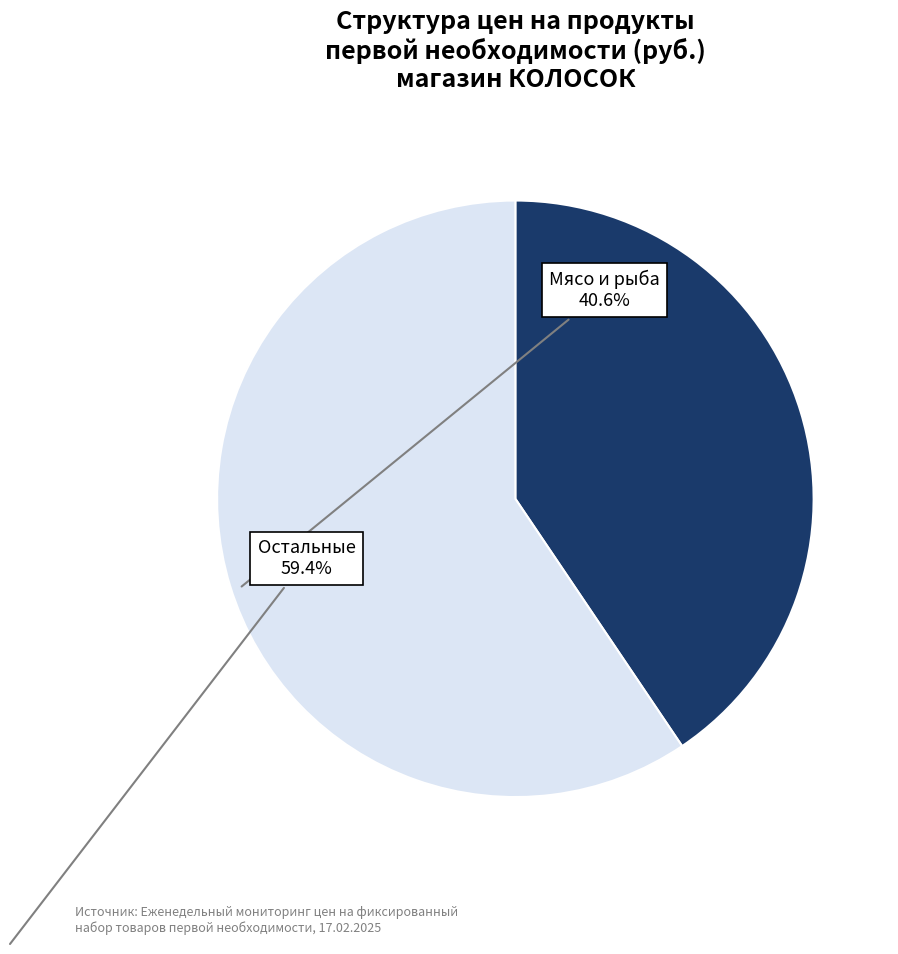

Is there any slice that represents more than half of the pie?

Yes